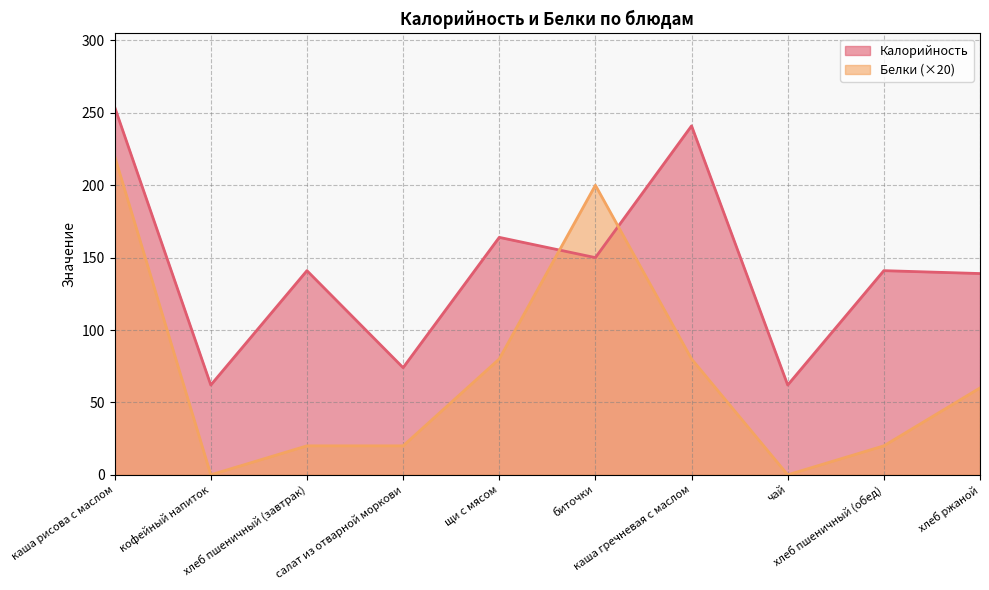

How many intersections are there between Белки and Калорийность?

2